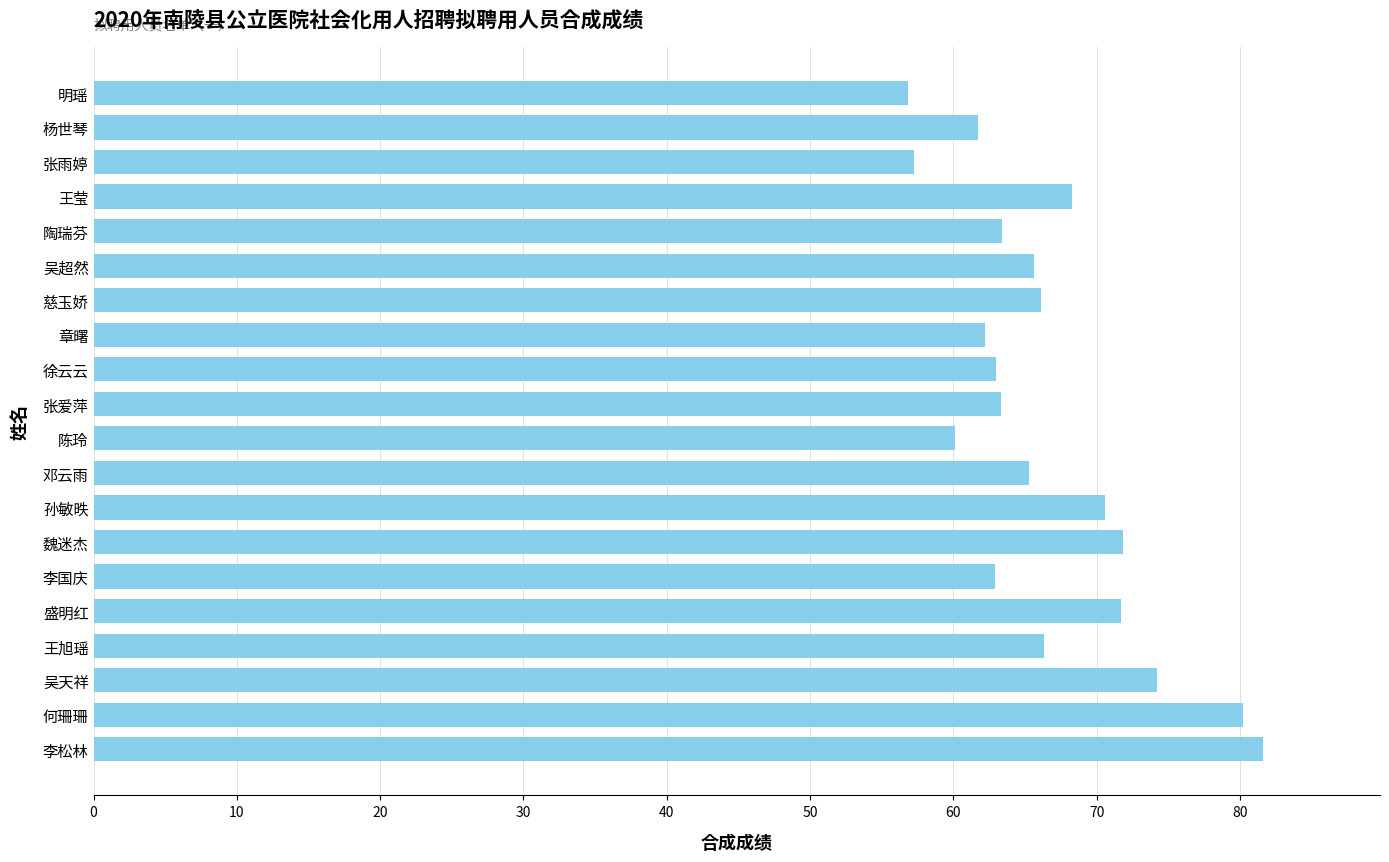

What is the sum of the values at 吴超然 and 慈玉娇?

131.7